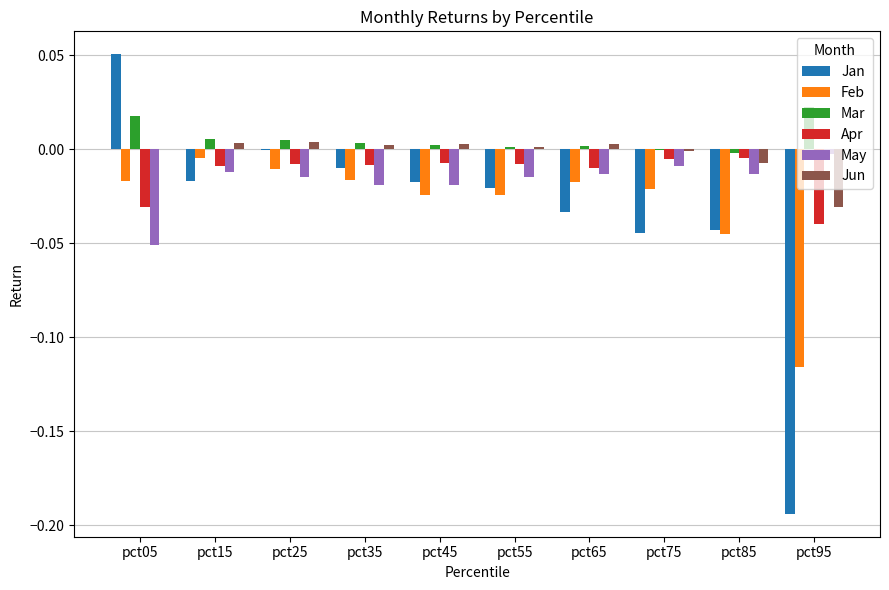

Is the value of Jun at pct95 greater than the value of Feb at pct65?

No